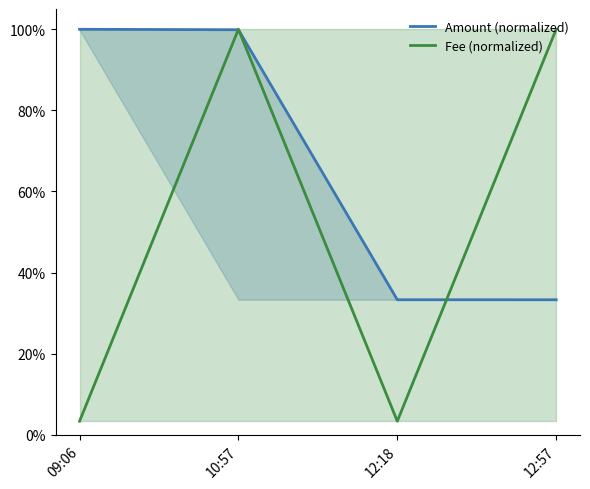

After their last crossing, which series has the higher values: Amount (normalized) or Fee (normalized)?

Fee (normalized)